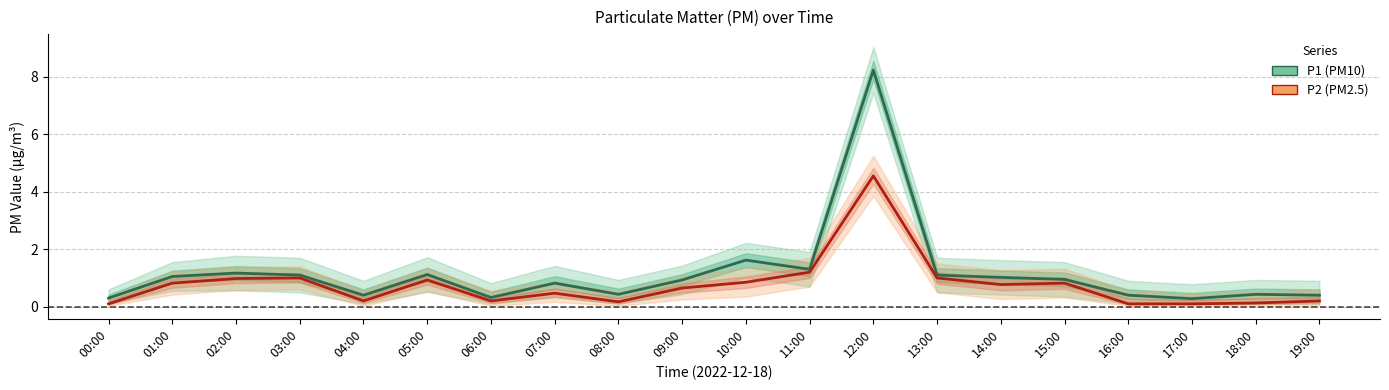

Reading left to right, list all the values displayed in this chart.

P1 (PM10): 00:00=0.3	01:00=1.1	02:00=1.2	03:00=1.1	04:00=0.4	05:00=1.1	06:00=0.3	07:00=0.8	08:00=0.4	09:00=0.9	10:00=1.6	11:00=1.3	12:00=8.2	13:00=1.1	14:00=1.0	15:00=0.9	16:00=0.4	17:00=0.3	18:00=0.4	19:00=0.4
P2 (PM2.5): 00:00=0.1	01:00=0.8	02:00=1.0	03:00=1.0	04:00=0.2	05:00=0.9	06:00=0.2	07:00=0.5	08:00=0.2	09:00=0.7	10:00=0.8	11:00=1.2	12:00=4.5	13:00=1.0	14:00=0.8	15:00=0.8	16:00=0.1	17:00=0.1	18:00=0.1	19:00=0.2